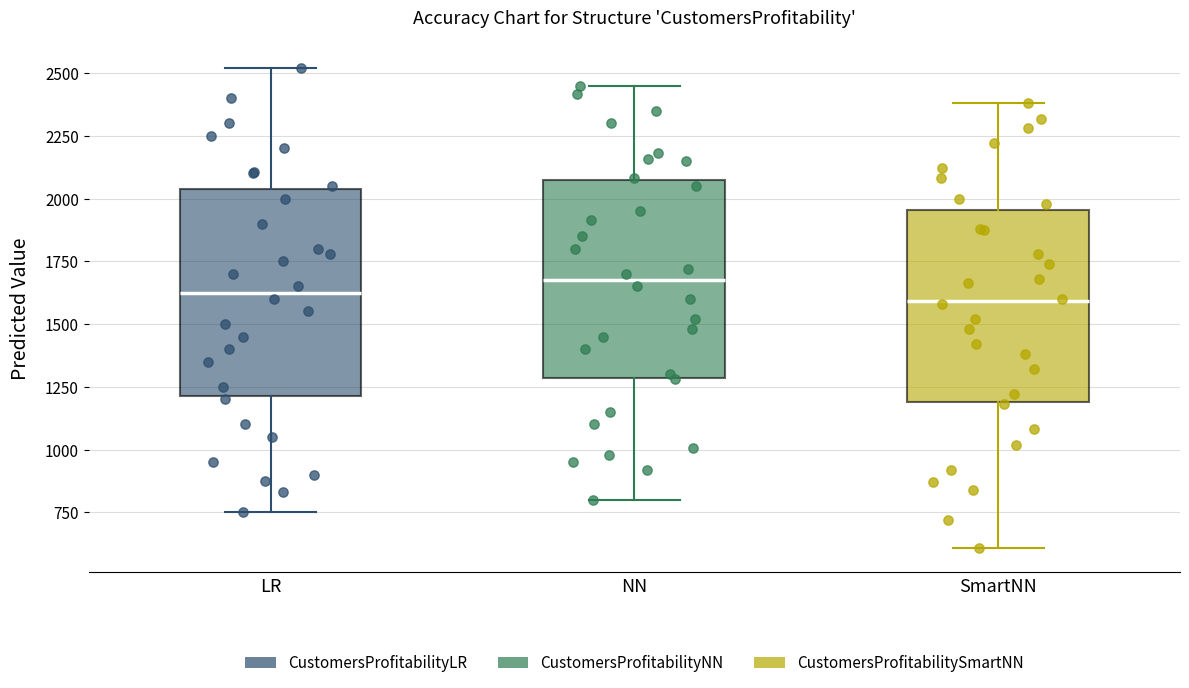

Reading left to right, read every box against the y-axis: the position of its median line, the range the box covers, and the ends of its whiskers. The values are not printed on the chart, so give them approximately, as read against the axis.

LR: median 1650, box 1200 to 2050, whiskers 750 to 2500
NN: median 1700, box 1300 to 2050, whiskers 800 to 2450
SmartNN: median 1600, box 1200 to 1950, whiskers 600 to 2400